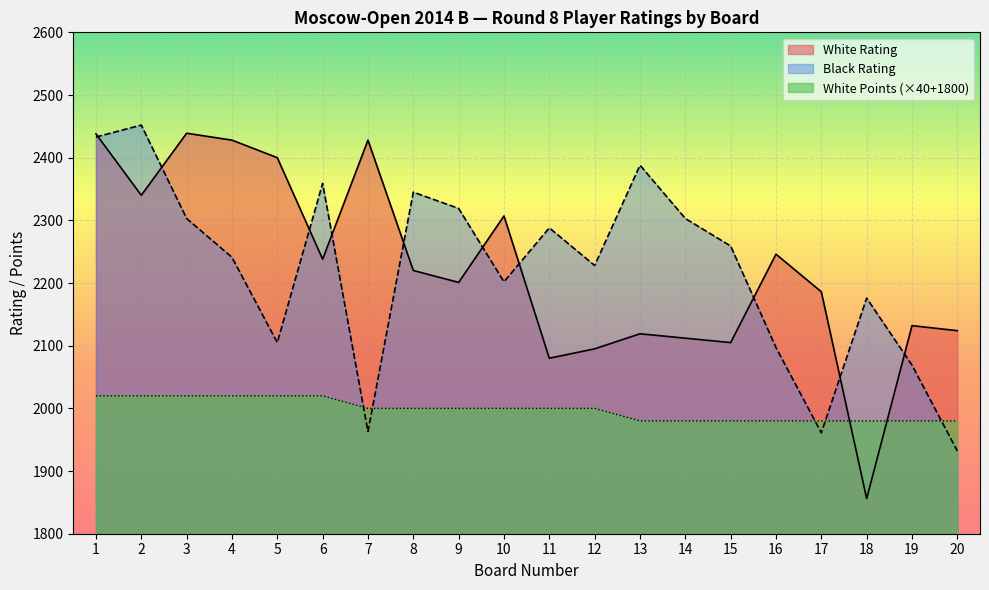

Is it true that White Points equals 2000 at 9?

True